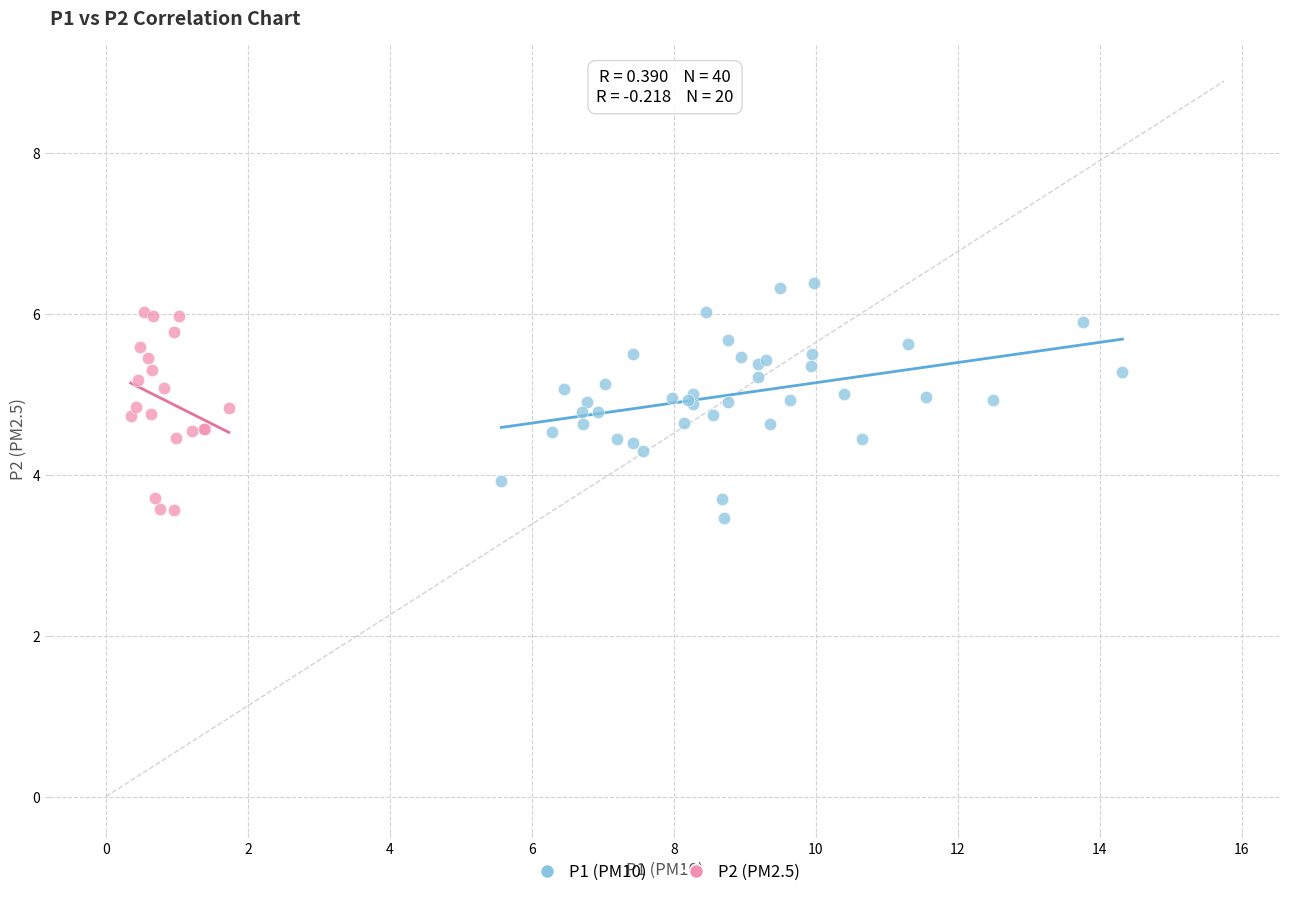

Which series has the largest Y range (max minus min)?

P1 (PM10)